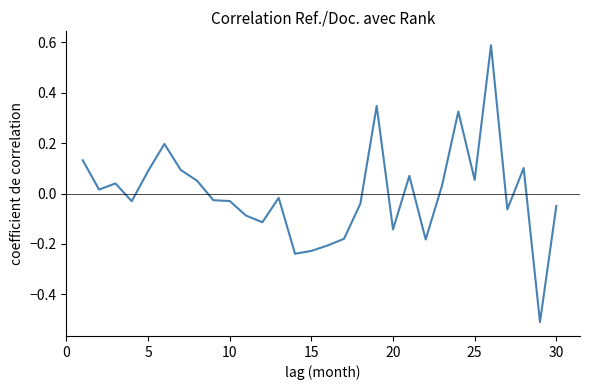

What is the maximum value shown in the chart?

0.6